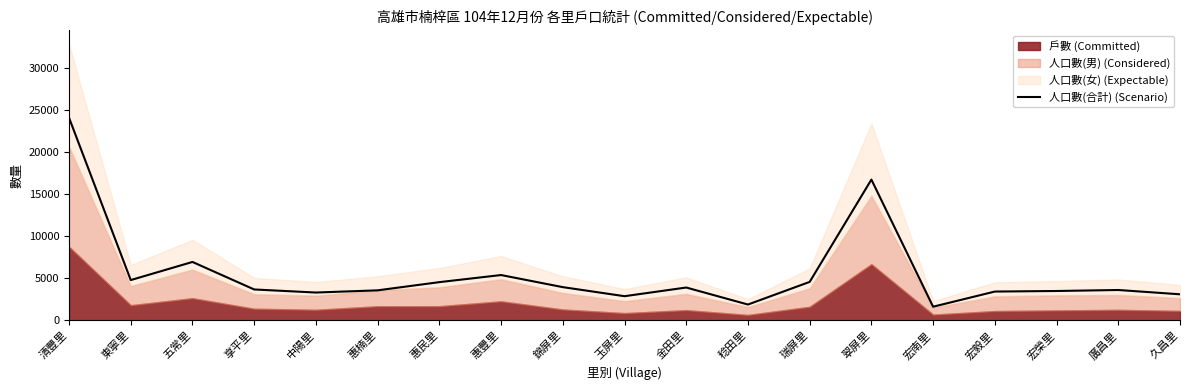

List the labels in order of value, largest first.

清豐里, 翠屏里, 五常里, 惠豐里, 東寧里, 瑞屏里, 惠民里, 錦屏里, 金田里, 享平里, 廣昌里, 惠楠里, 宏榮里, 宏毅里, 中陽里, 久昌里, 玉屏里, 稔田里, 宏南里